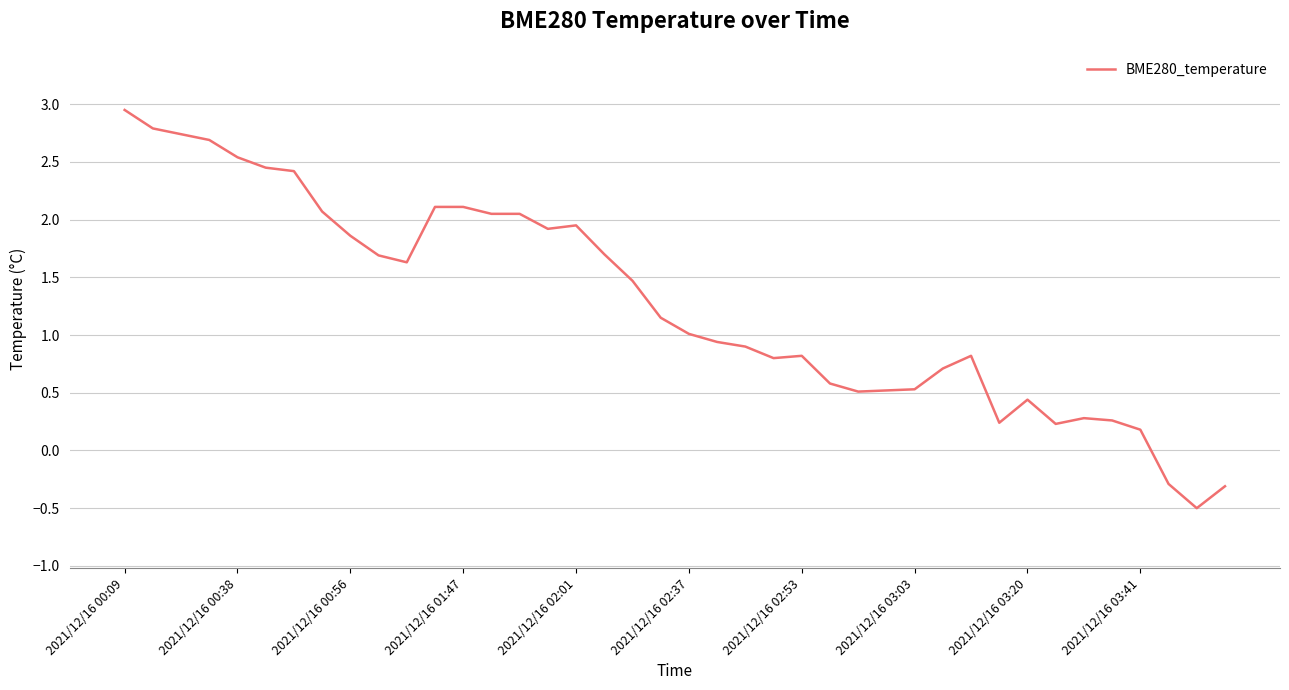

What is the minimum value shown in the chart?

-0.5